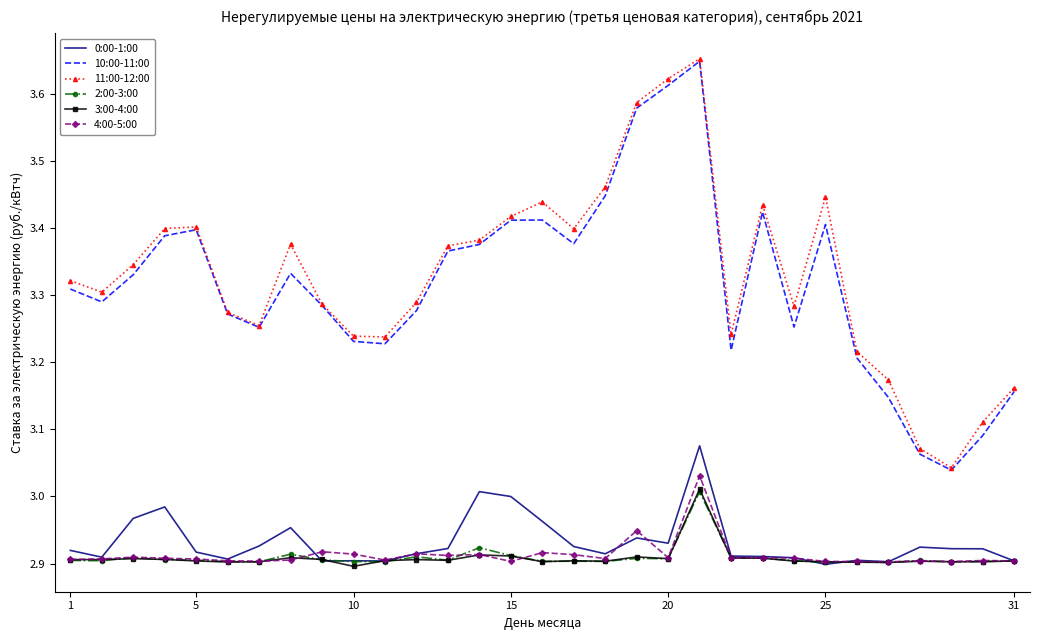

True or false: 11:00-12:00 and 2:00-3:00 cross at least once.

False